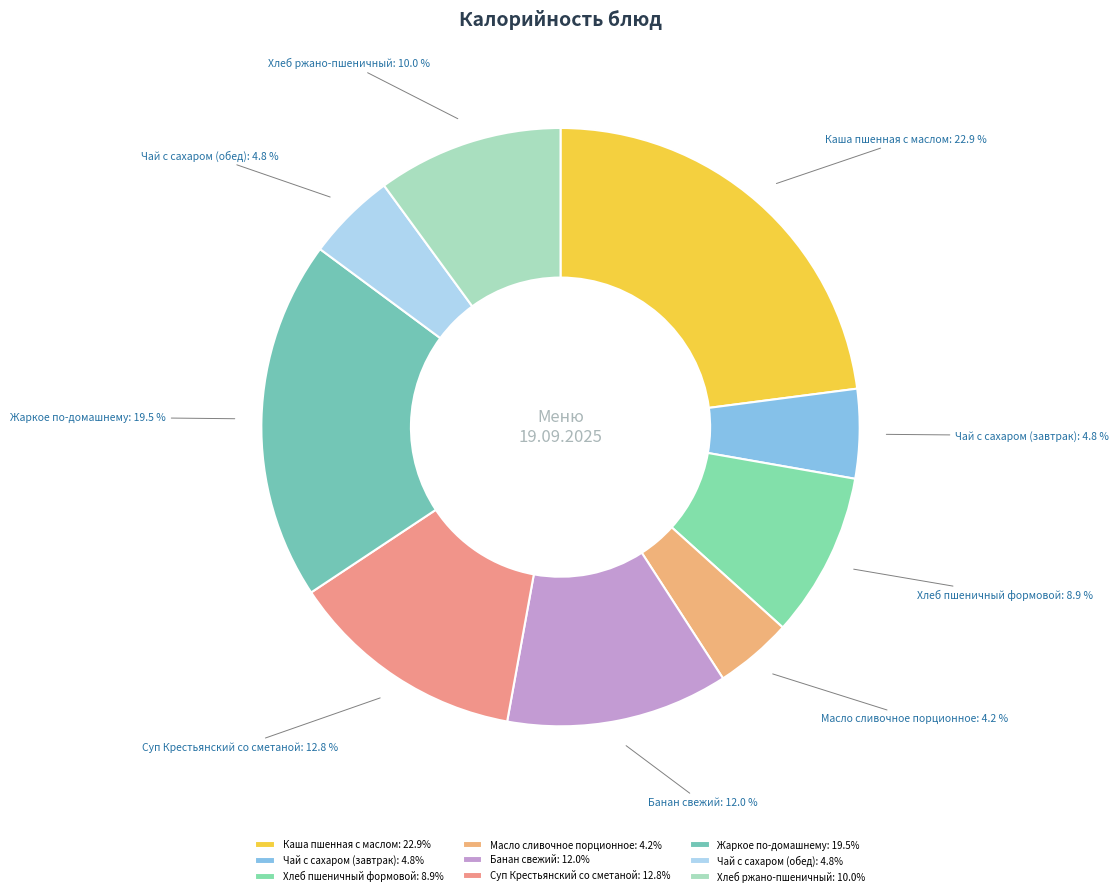

The Каша пшенная с маслом slice represents 23% of the pie. True or false?

True